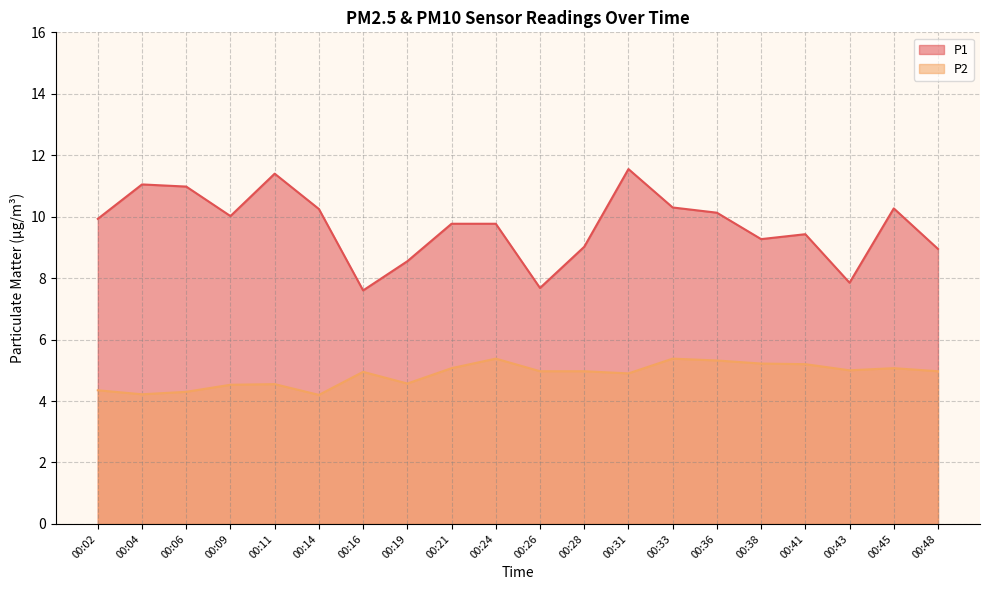

True or false: P2 and P1 cross at least once.

False